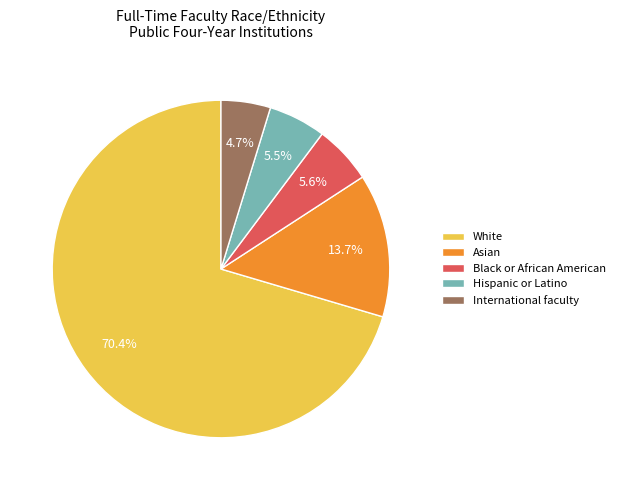

How much of the chart is everything except Black or African American?

94.4%